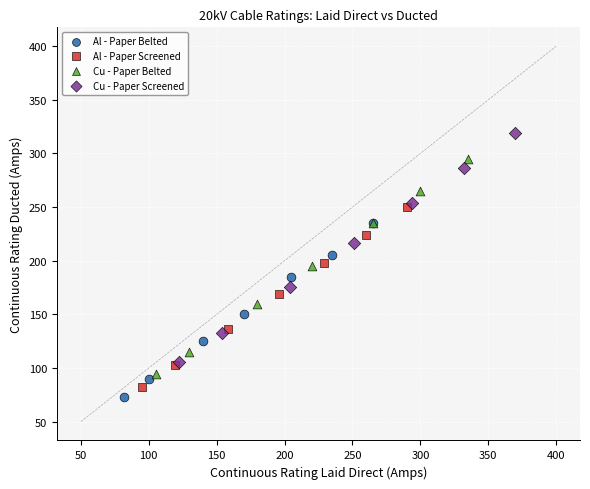

Which series reaches the maximum Y coordinate?

Cu - Paper Screened